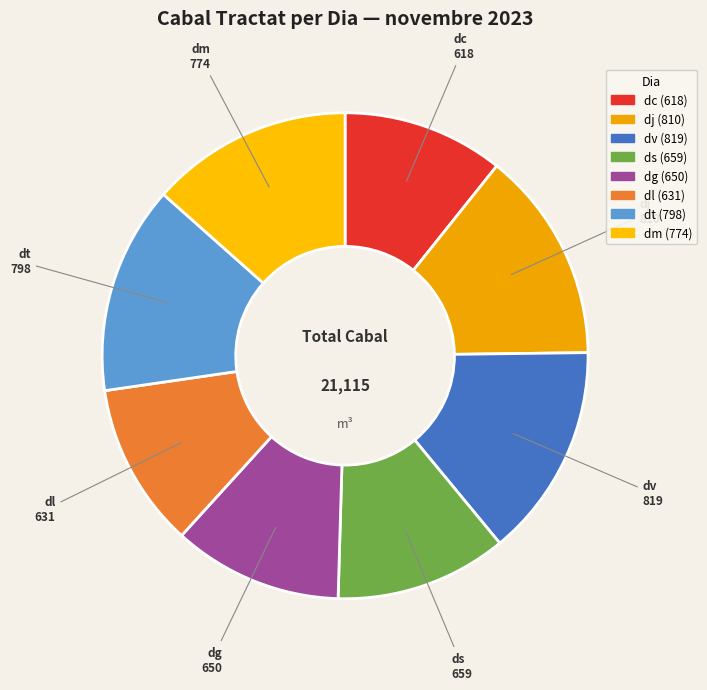

Is it true that ds is 3% of the pie?

False